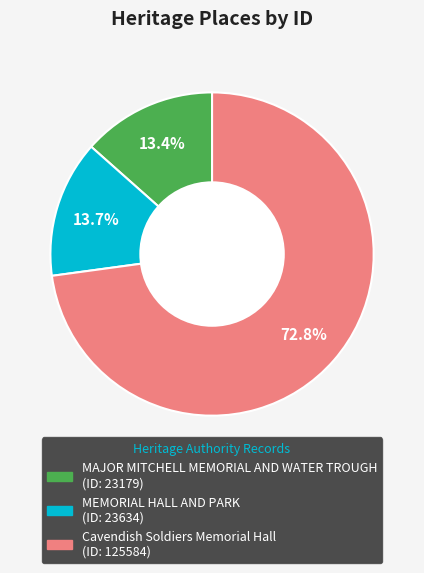

Approximately how many times larger is the value at MAJOR MITCHELL MEMORIAL AND WATER TROUGH compared to Cavendish Soldiers Memorial Hall?

0.2